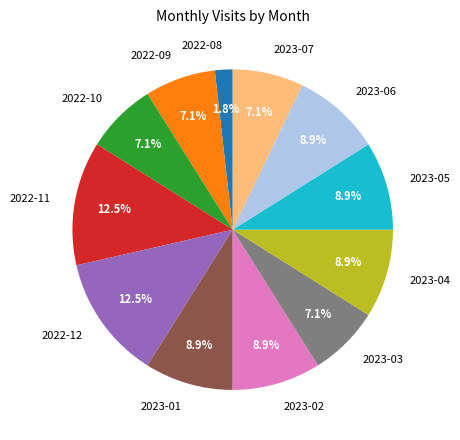

To the nearest percent, what portion does 2023-07 represent?

7%